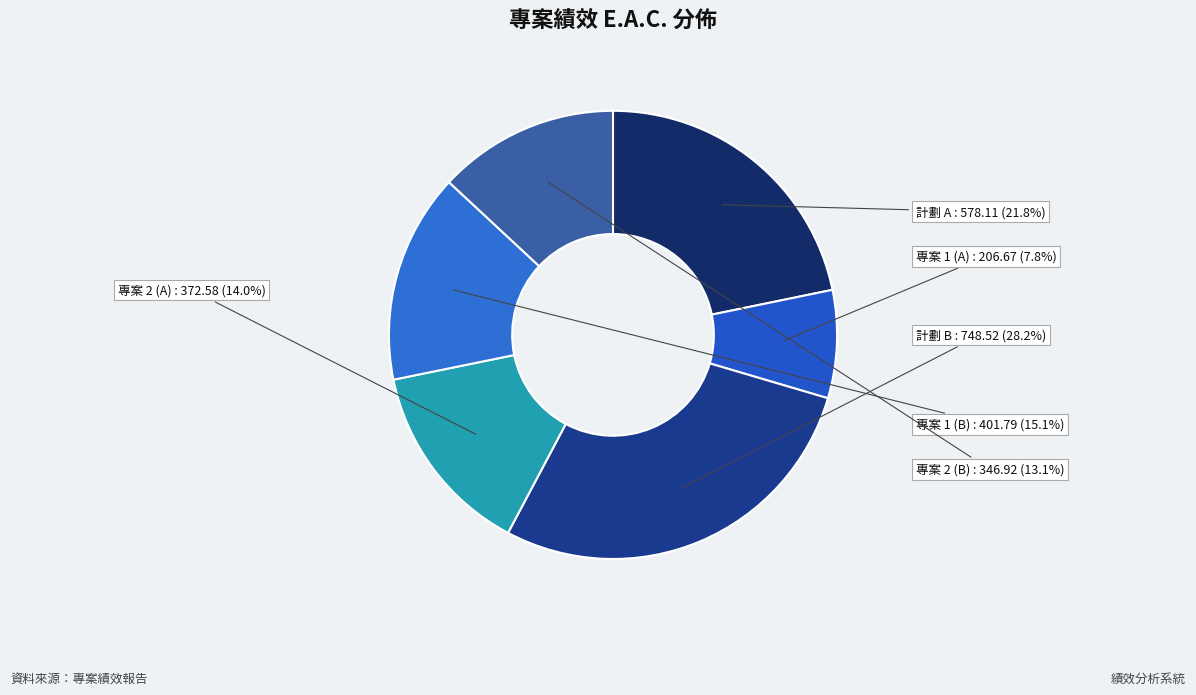

Combined, do 專案 1 (A) and 專案 1 (B) account for over 50%?

No